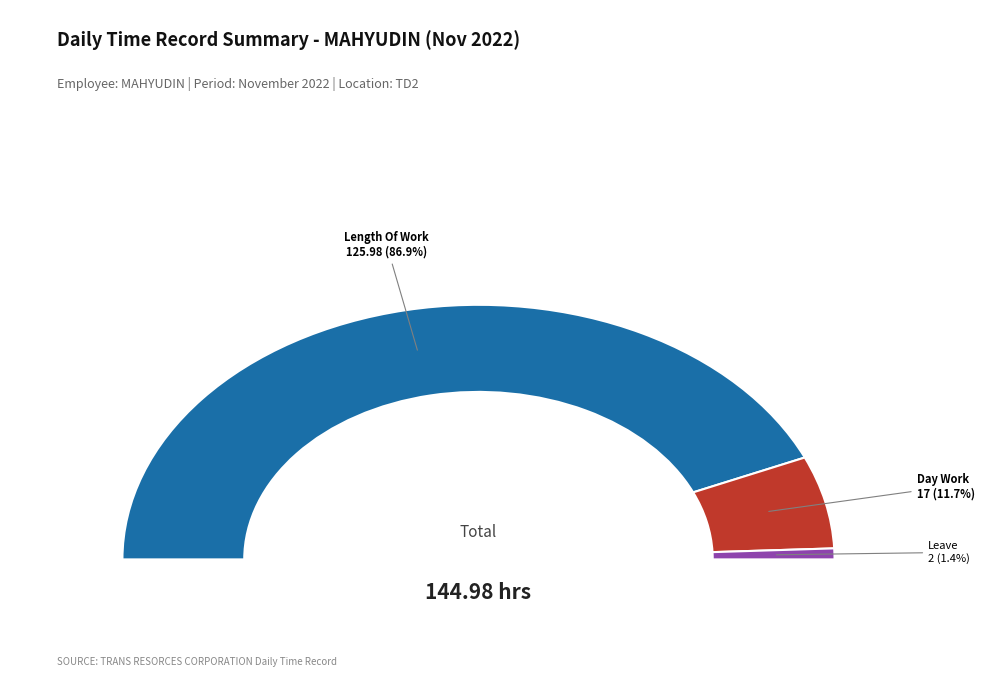

Does Legal Holiday account for over 50% of the chart?

No